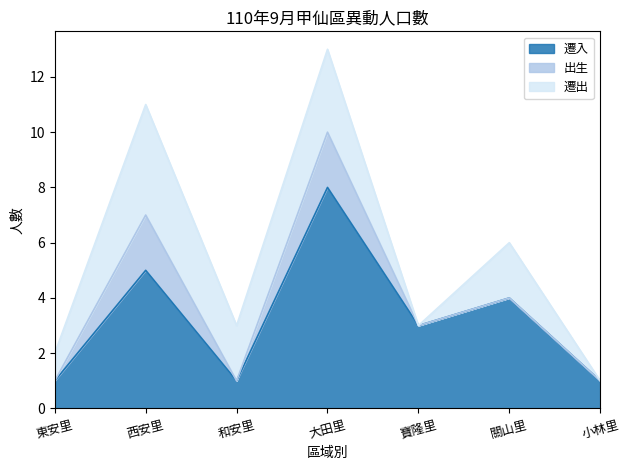

Is the value of 遷出 at 大田里 greater than the value of 遷入 at 關山里?

No